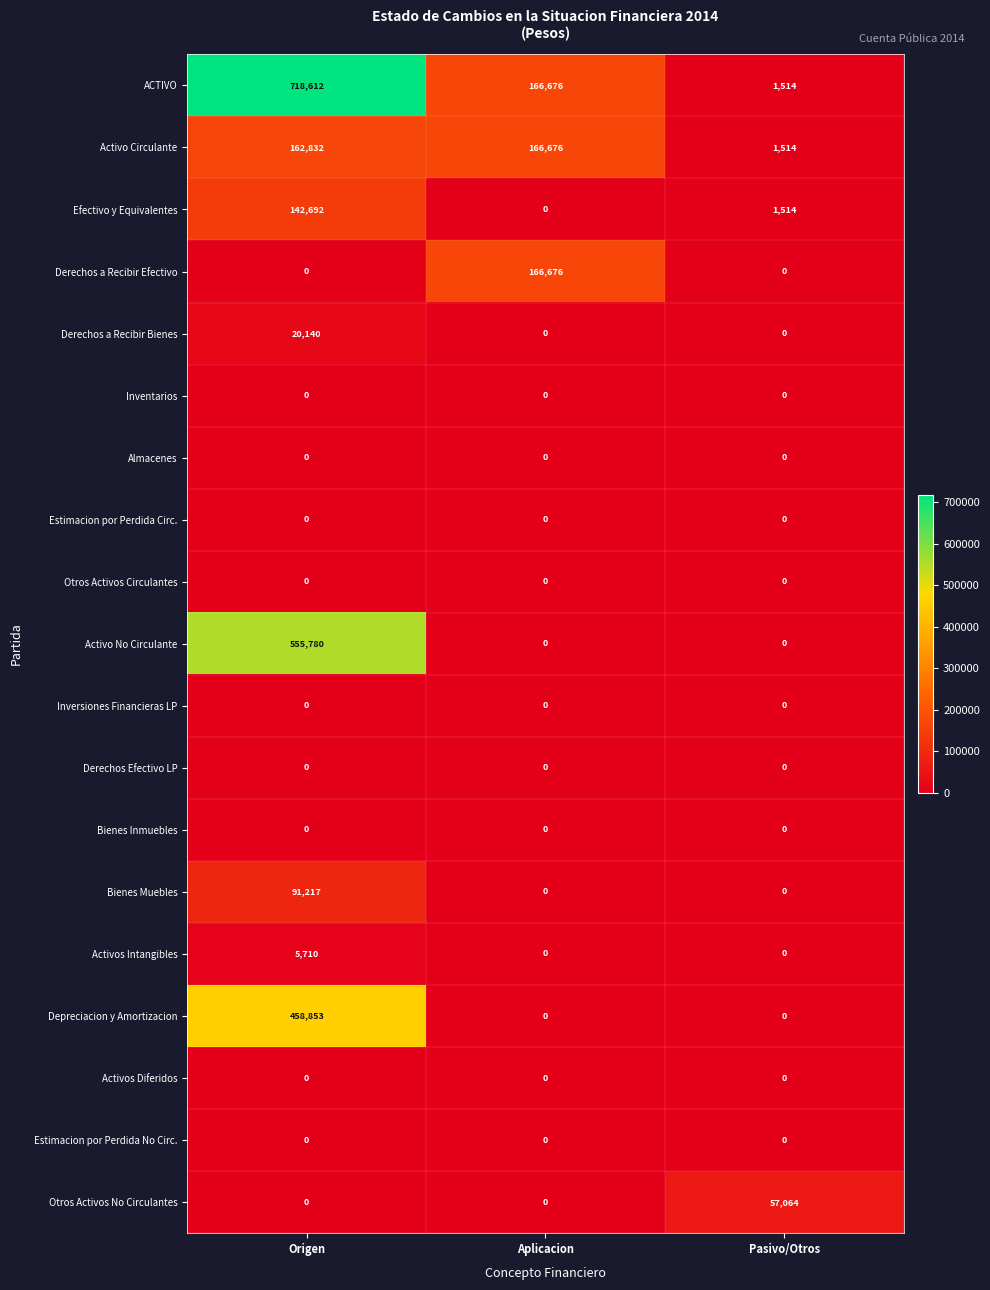

What is the sum of all Efectivo y Equivalentes values?

144206